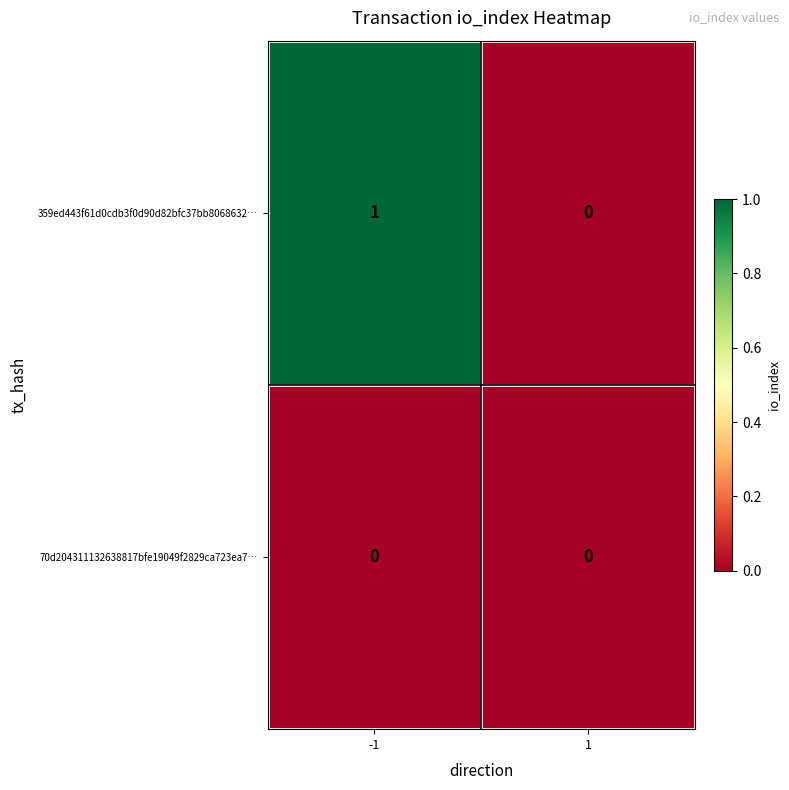

Which series has the largest total across all categories?

359ed443f61d0cdb3f0d90d82bfc37bb8068632…